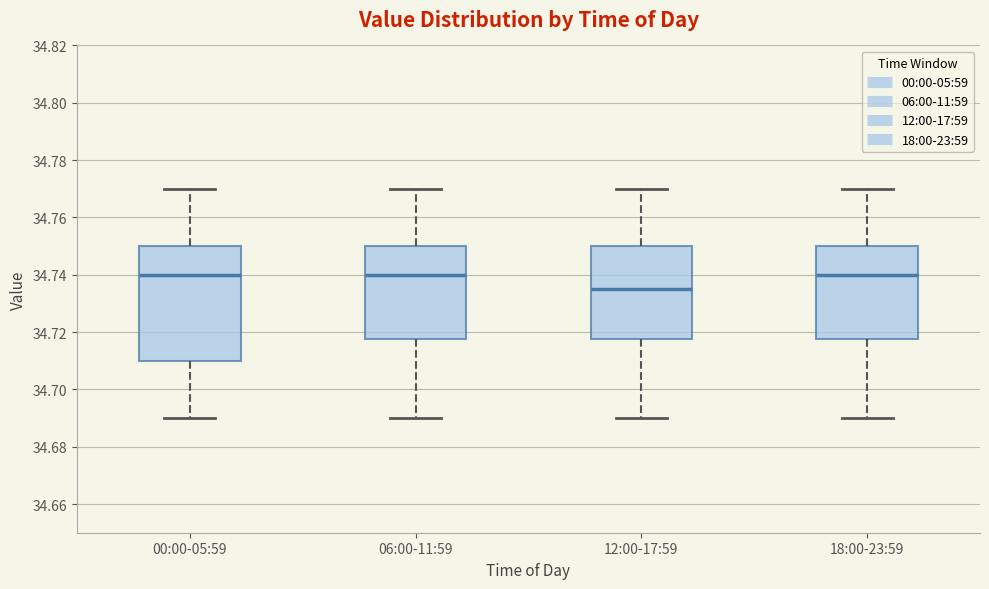

Where is the upper edge of the box for 18:00-23:59 on the y-axis? The values are not printed on the chart, so give them approximately, as read against the axis.

34.750